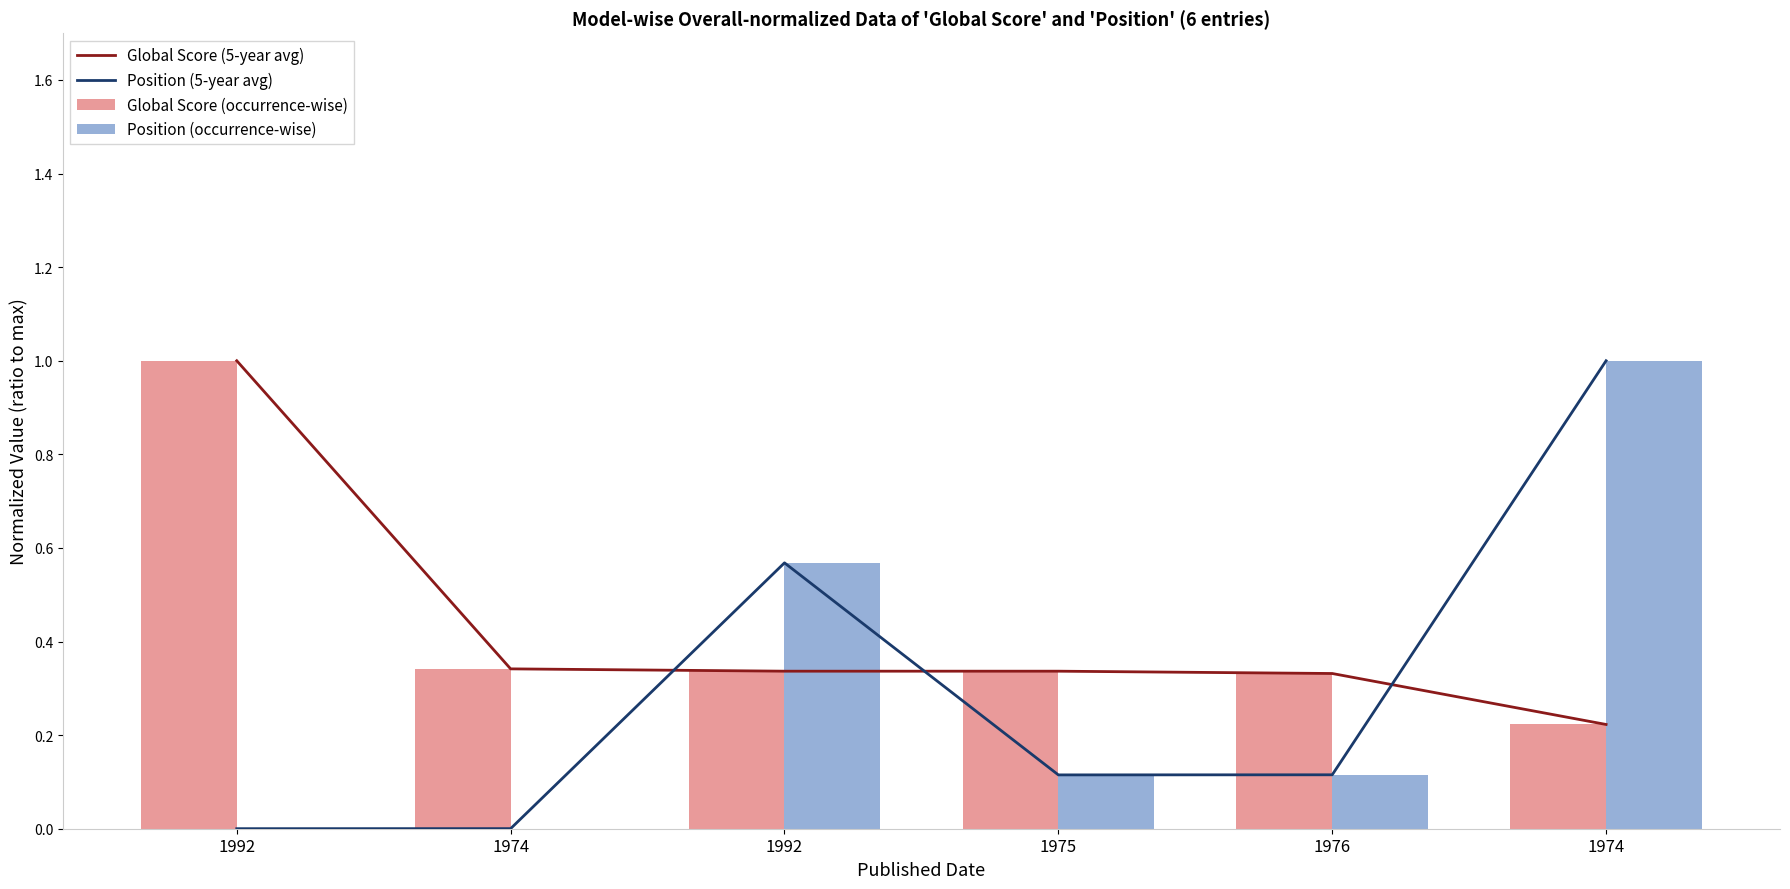

What is the sum of all Position (5-year avg) values?

1.8